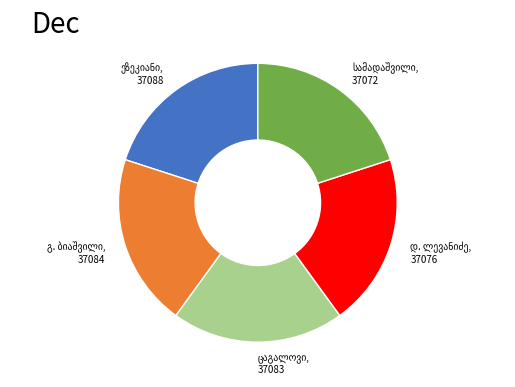

Is there a majority slice in this chart?

No